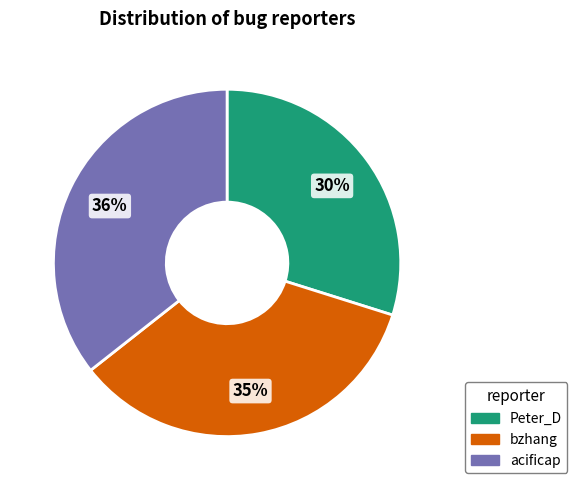

Do Peter_D and acificap together represent more than half of the pie?

Yes